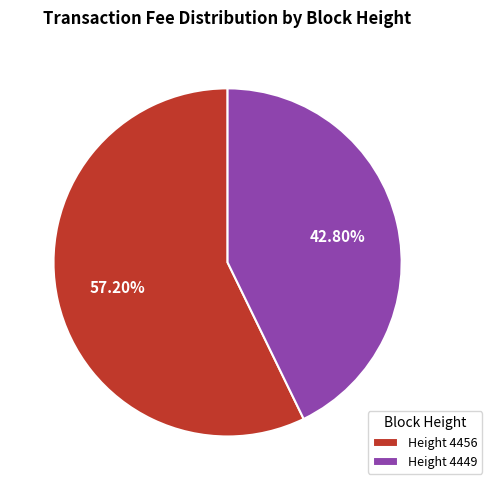

Between Height 4449 and Height 4456, which is larger?

Height 4456